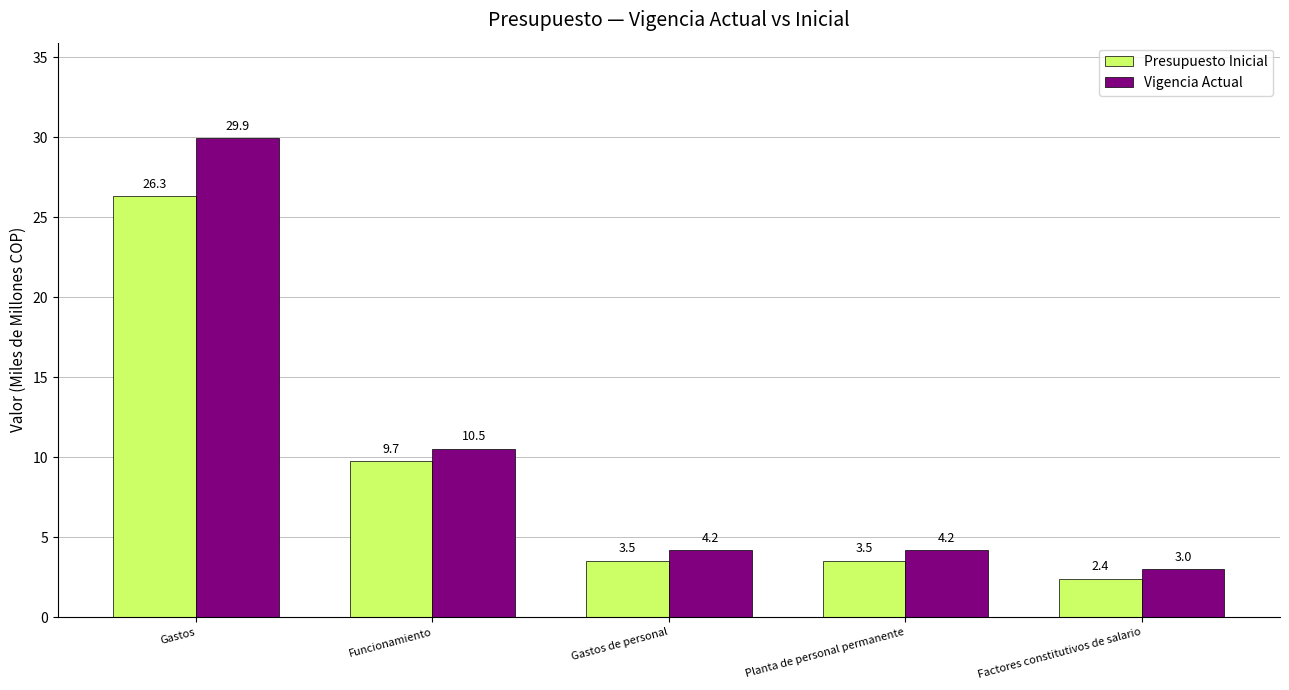

At which label does Presupuesto Inicial first exceed 3?

Gastos